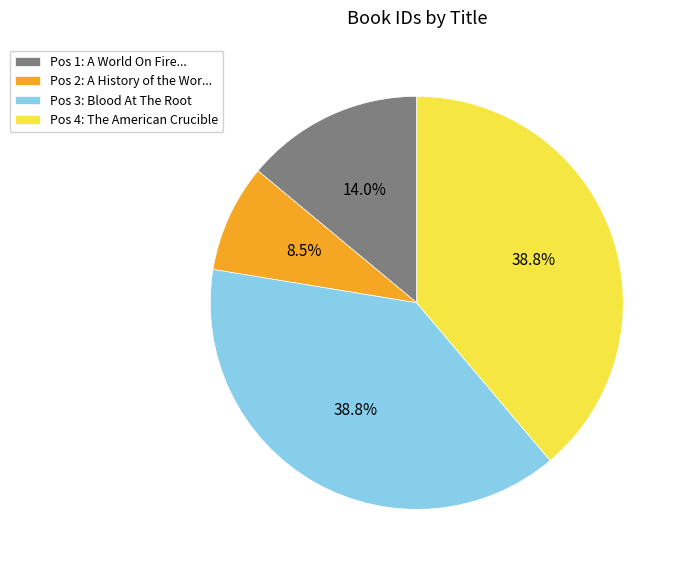

Is the sum of Pos 2: A History of the Wor... and Pos 4: The American Crucible greater than half?

No